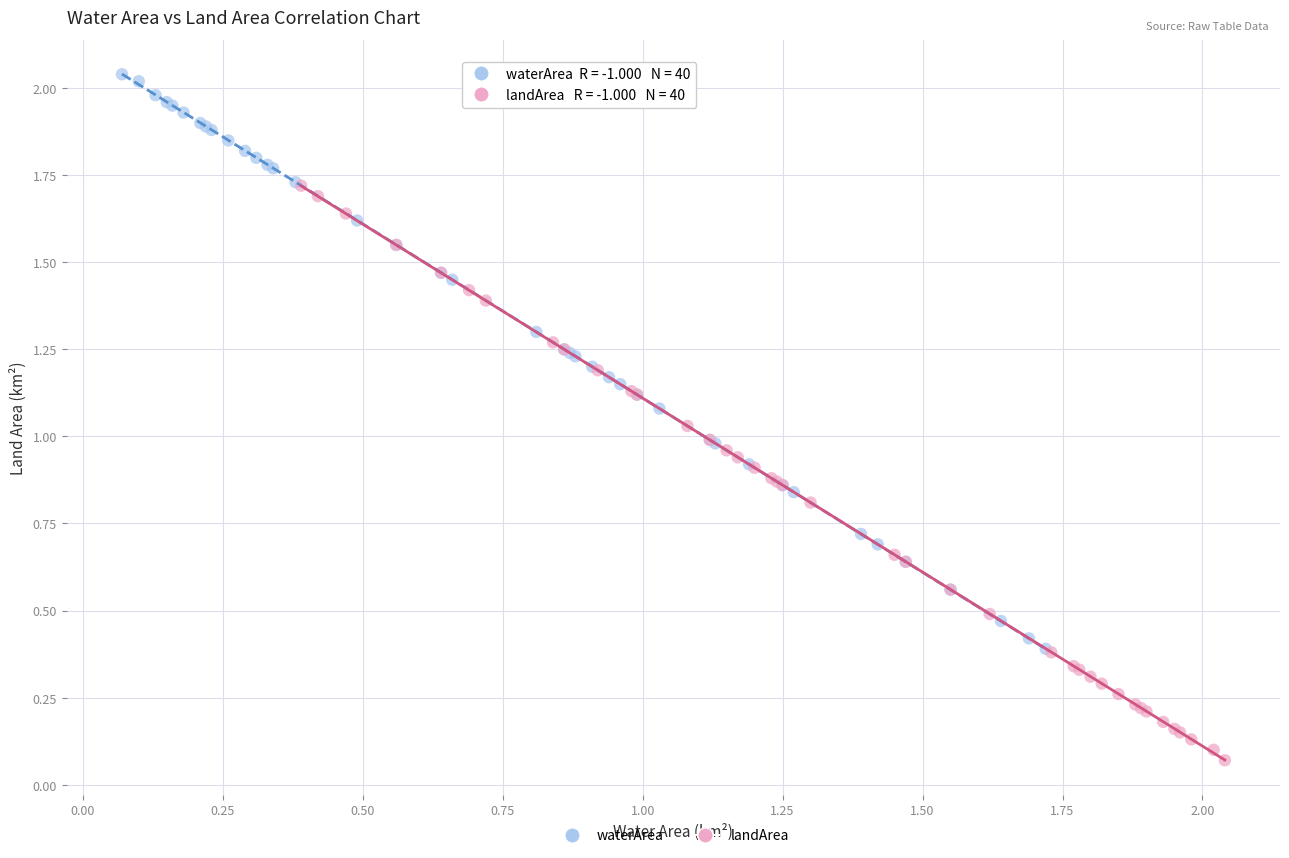

Which series reaches the maximum Y coordinate?

waterArea